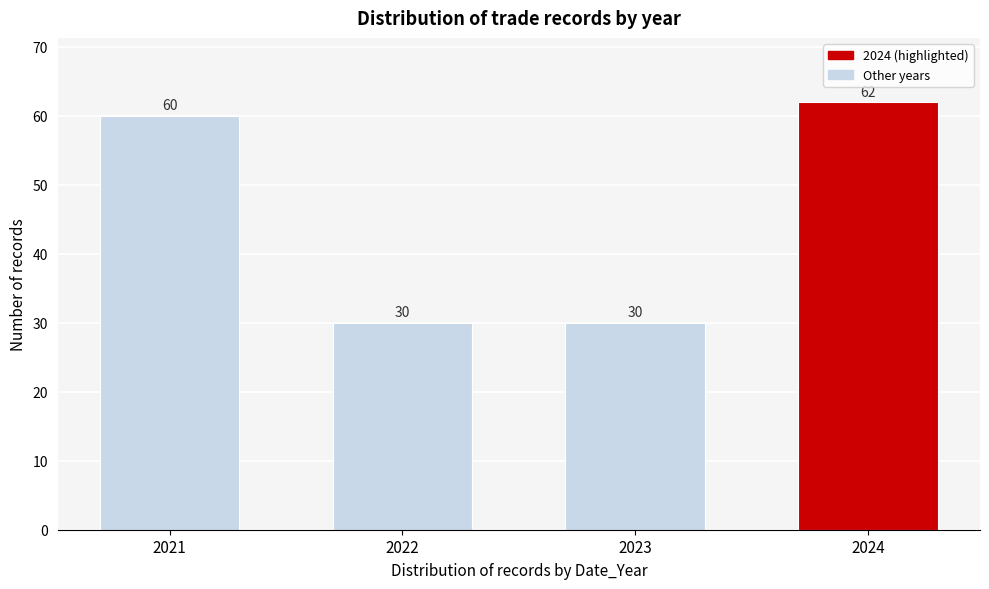

Reading left to right, list all the values displayed in this chart.

60	30	30	62